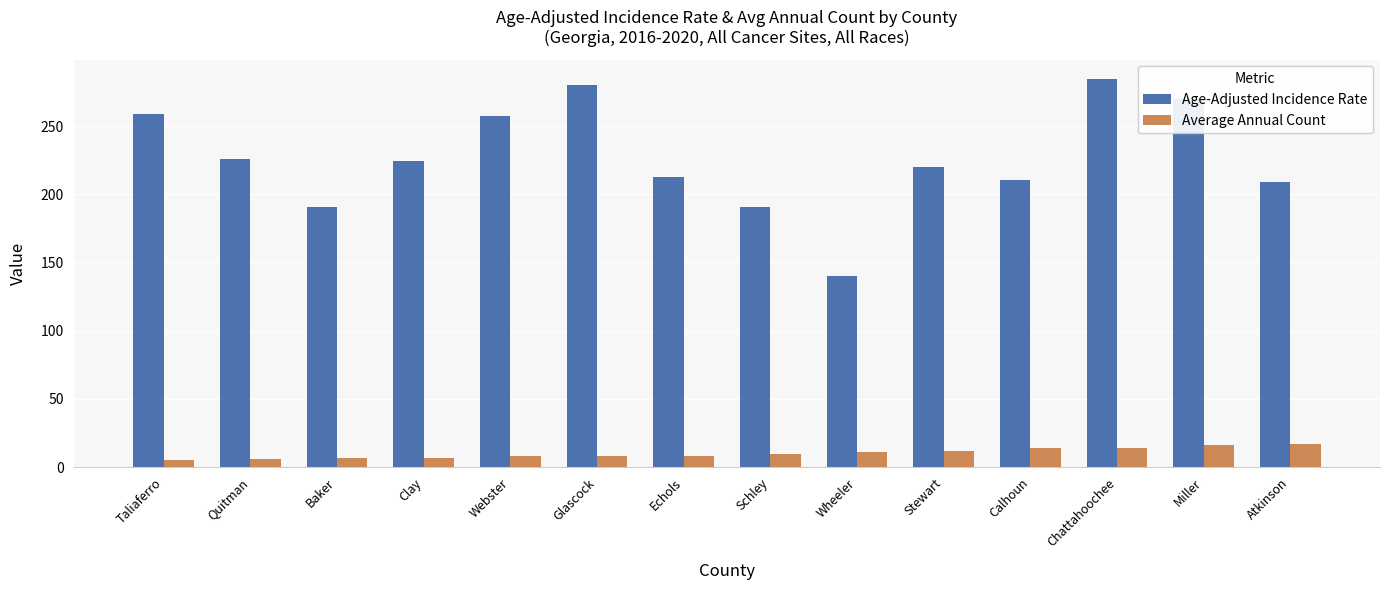

Is the value of Age-Adjusted Incidence Rate at Miller greater than the value of Average Annual Count at Echols?

Yes